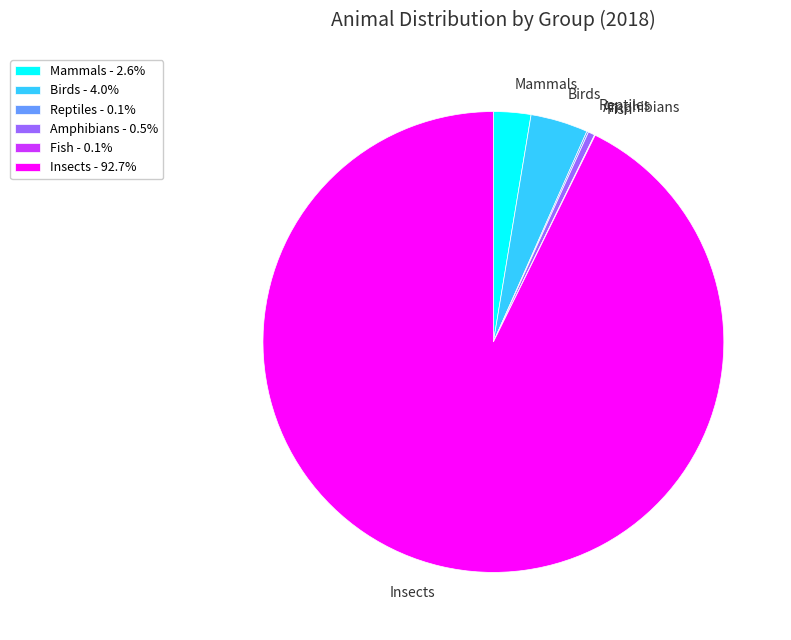

Is the sum of Birds and Insects greater than half?

Yes